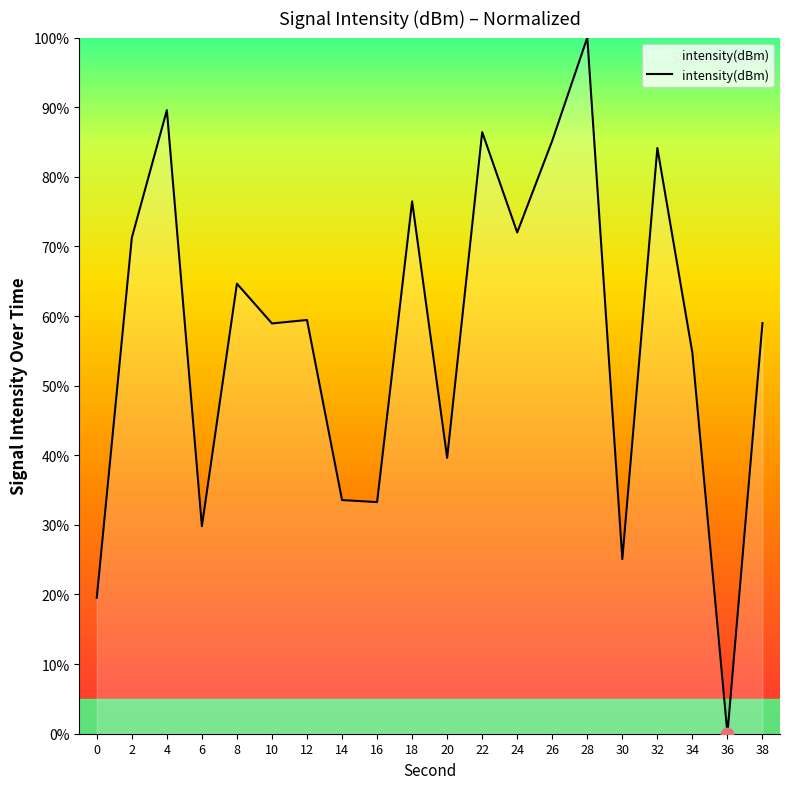

Which has a higher value, 28 or 22?

28